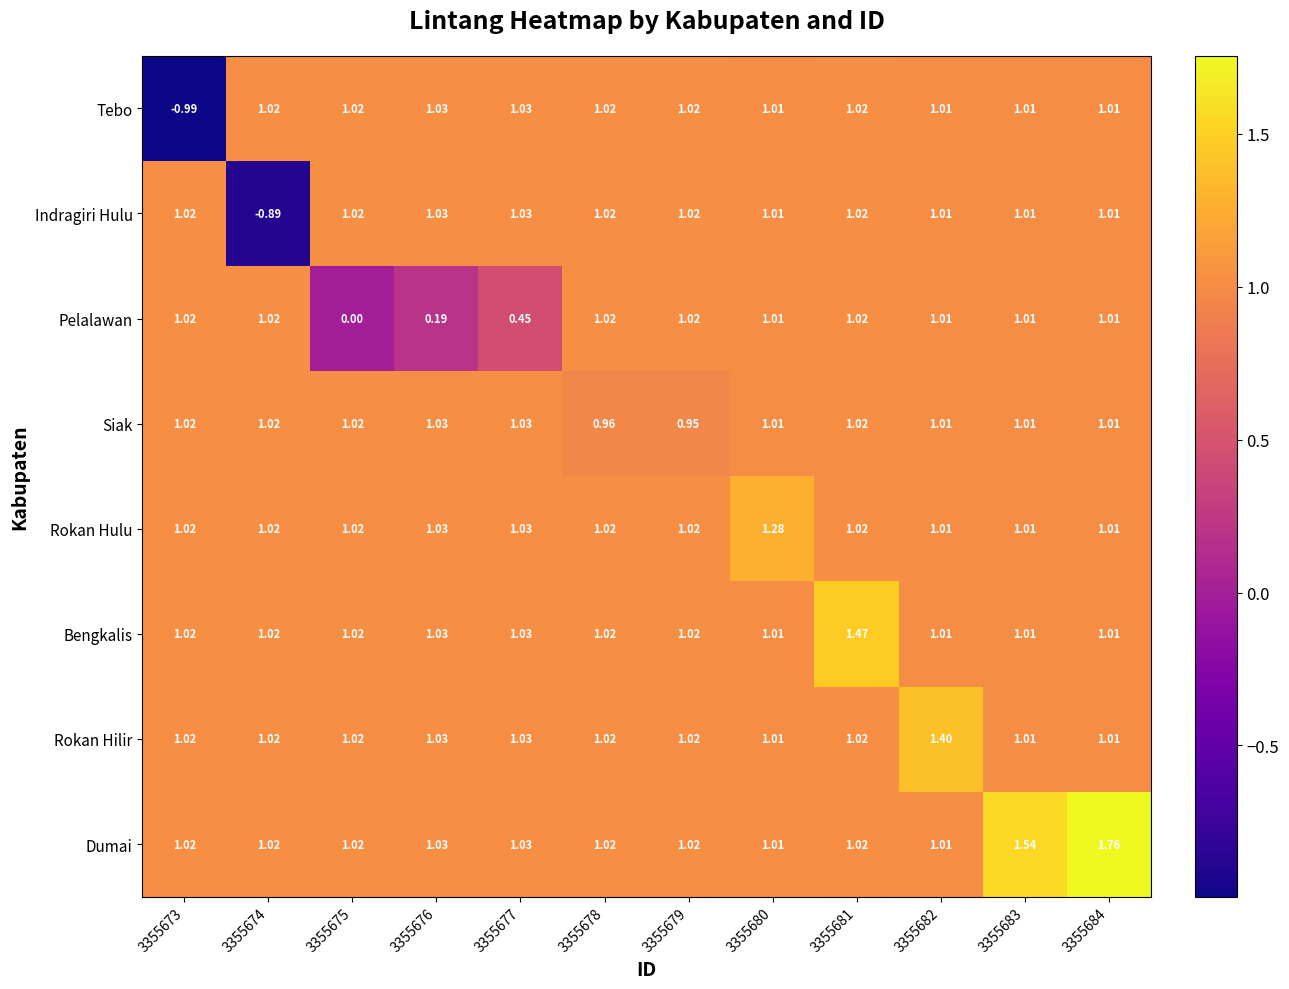

How many data points in Siak are above 1?

10